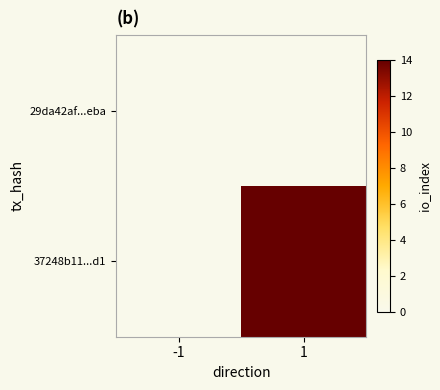

How many categories are shown in the chart?

2